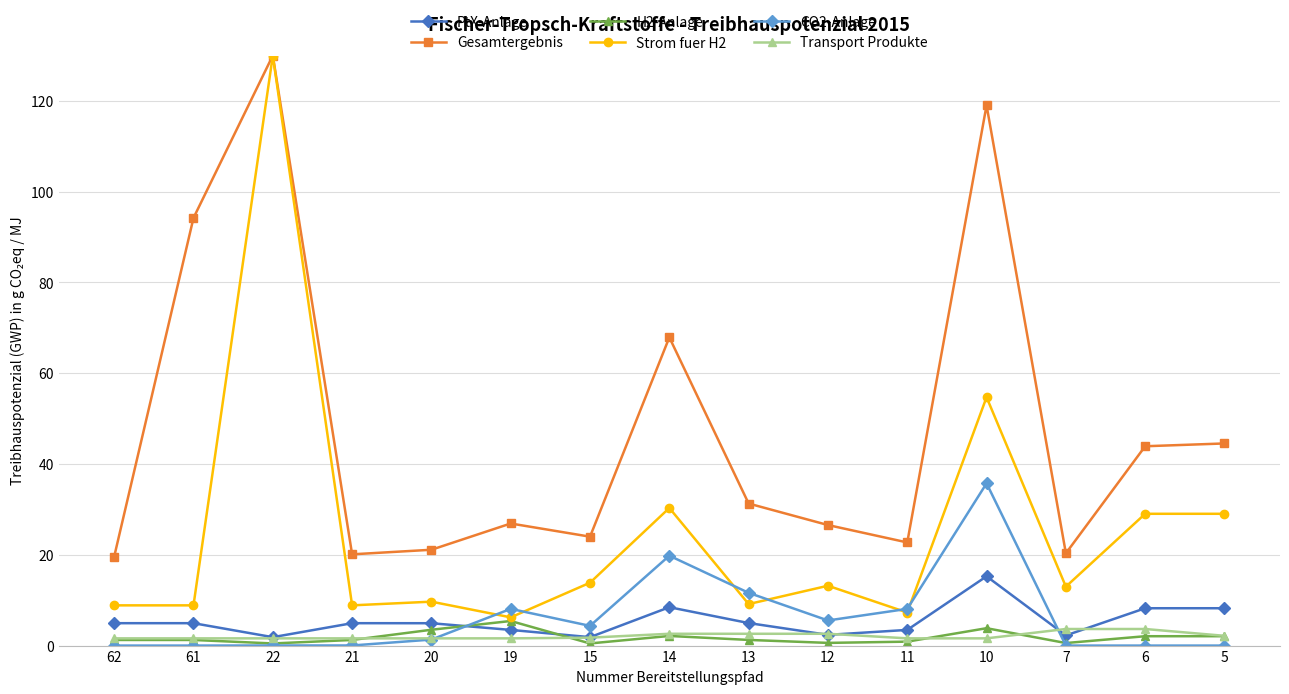

What is the value of the Gesamtergebnis point at the 1st from the left?

19.6